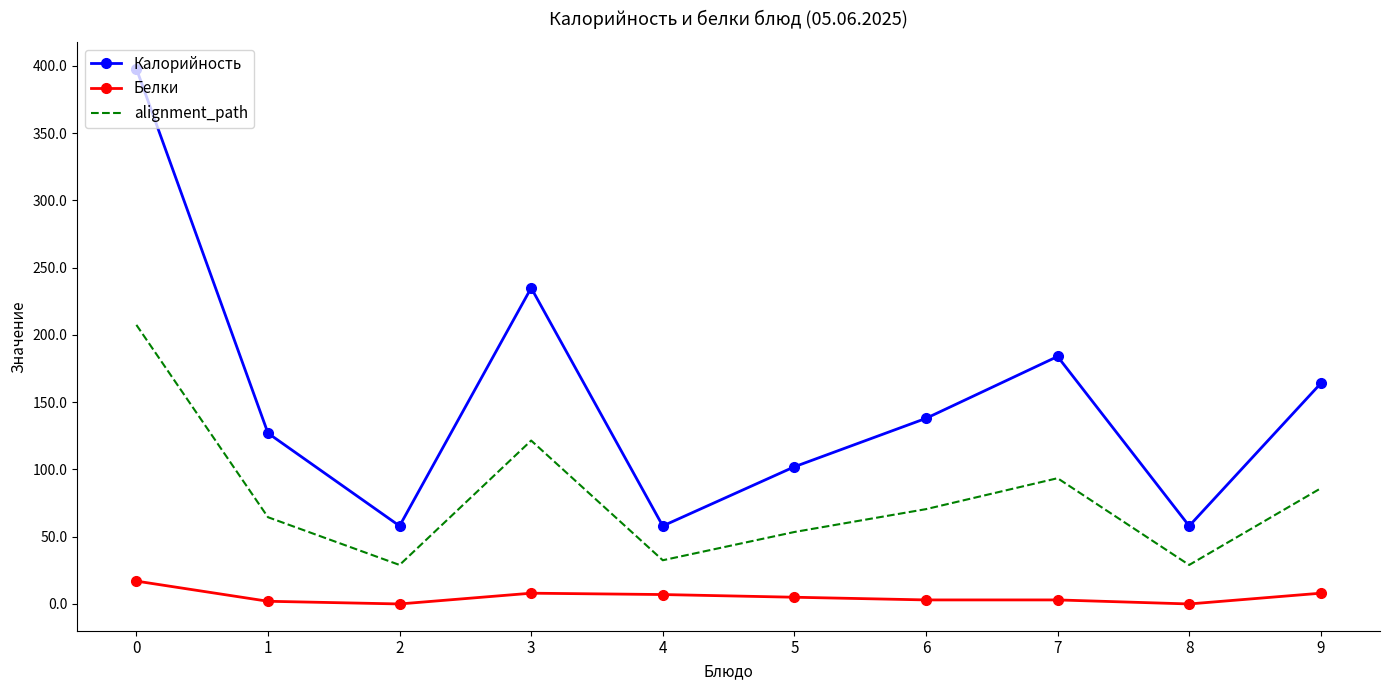

What is the lowest value of the alignment_path series?

29.0